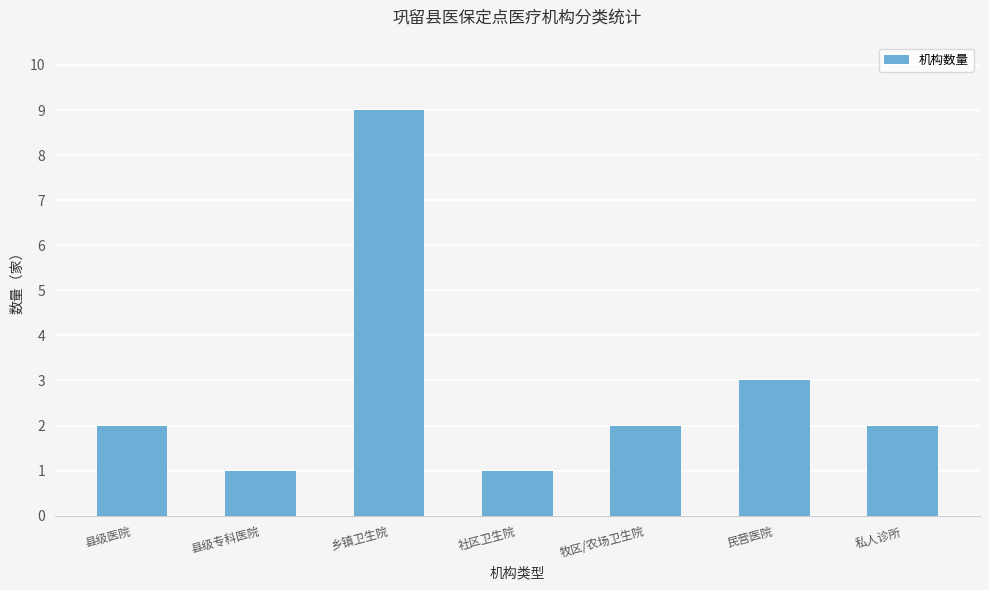

True or false: the data shows 9 at 乡镇卫生院.

True